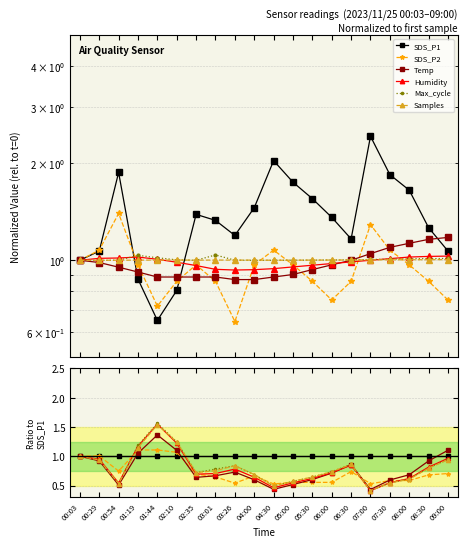

At which category does the chart reach its minimum across all series?

07:00